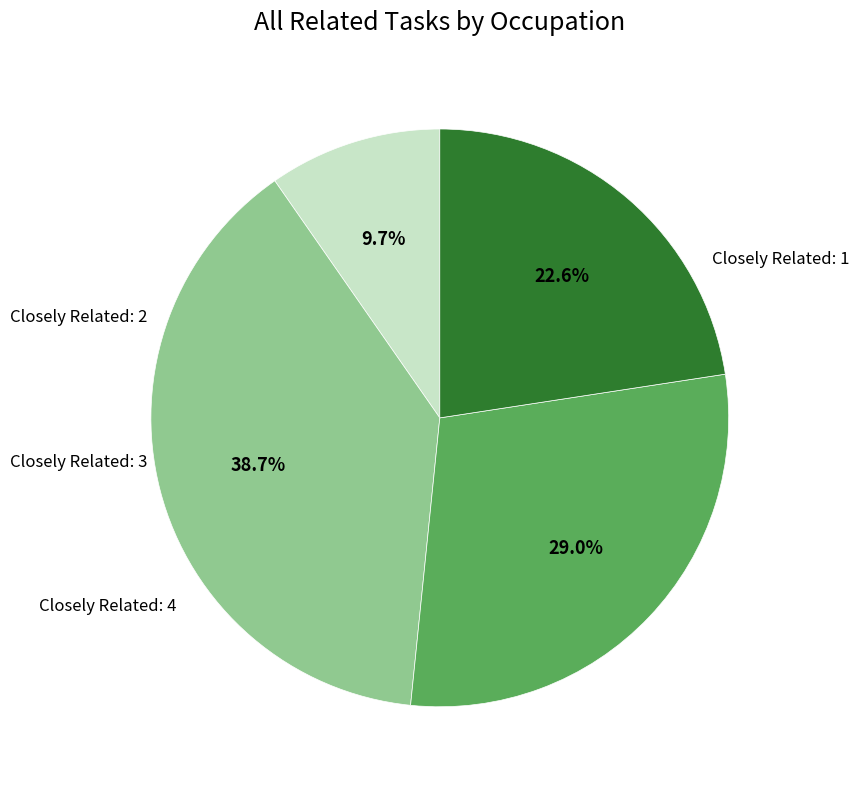

Is there any slice that represents more than half of the pie?

No